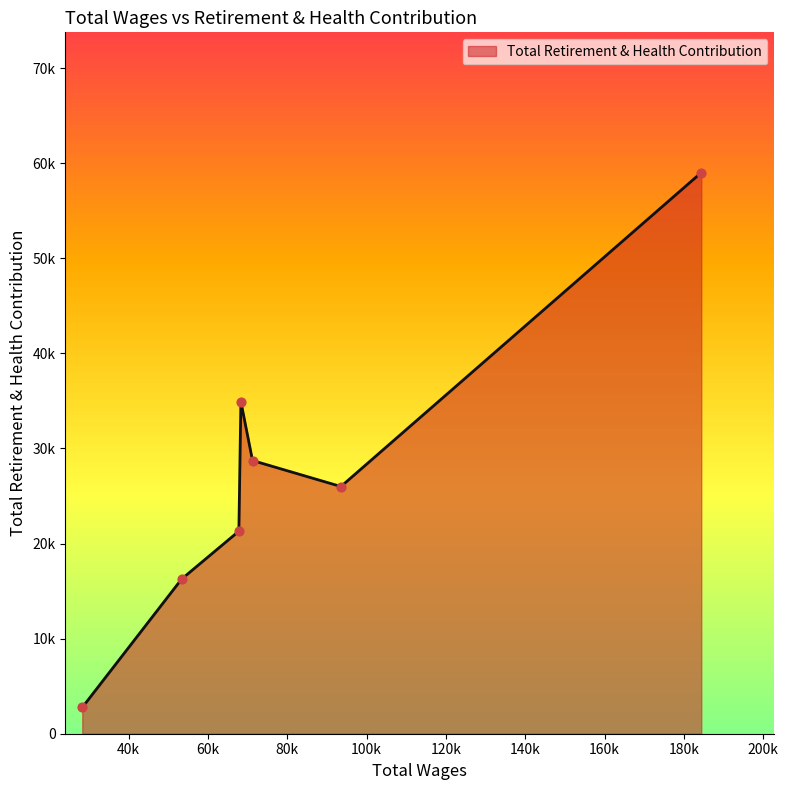

Does the chart have visible grid lines?

No